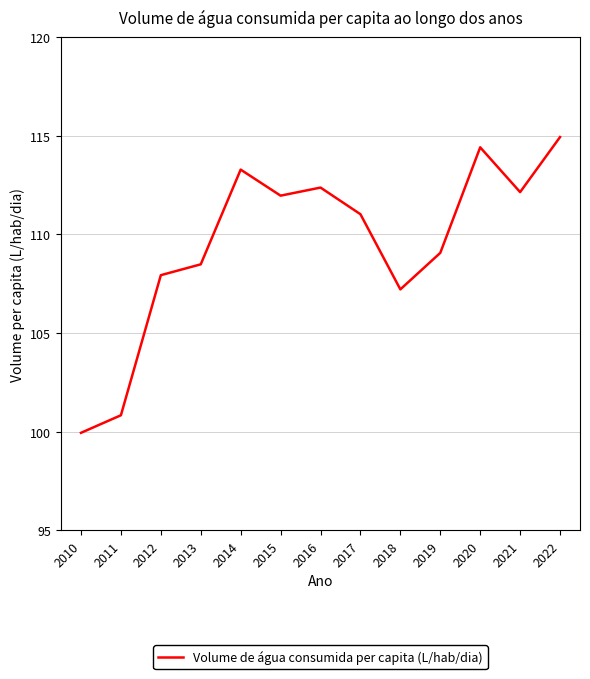

Approximately how many times larger is the value at 2020 compared to 2018?

1.1